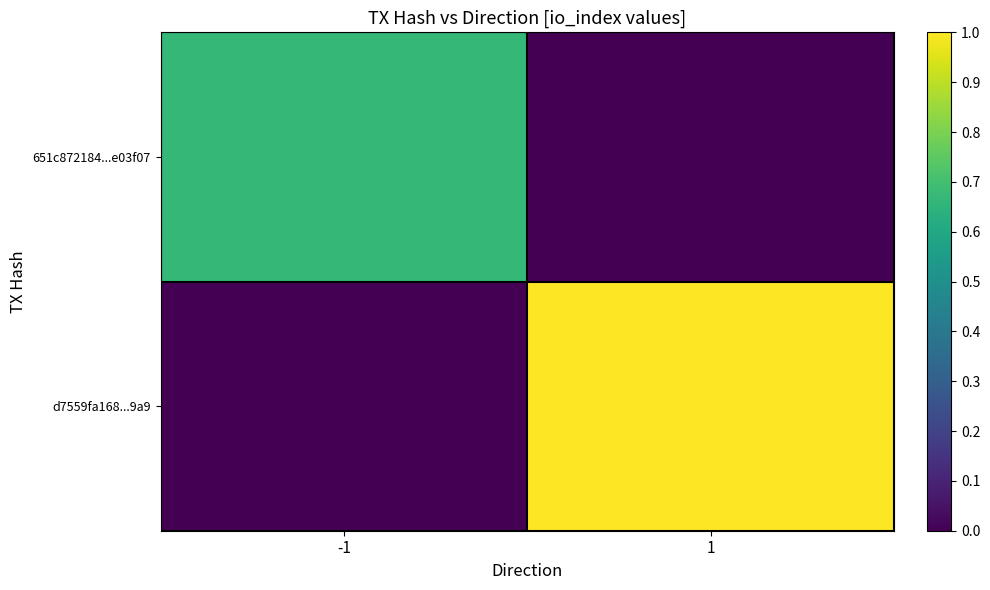

Which series changed the most between -1 and 1?

d7559fa168...9a9